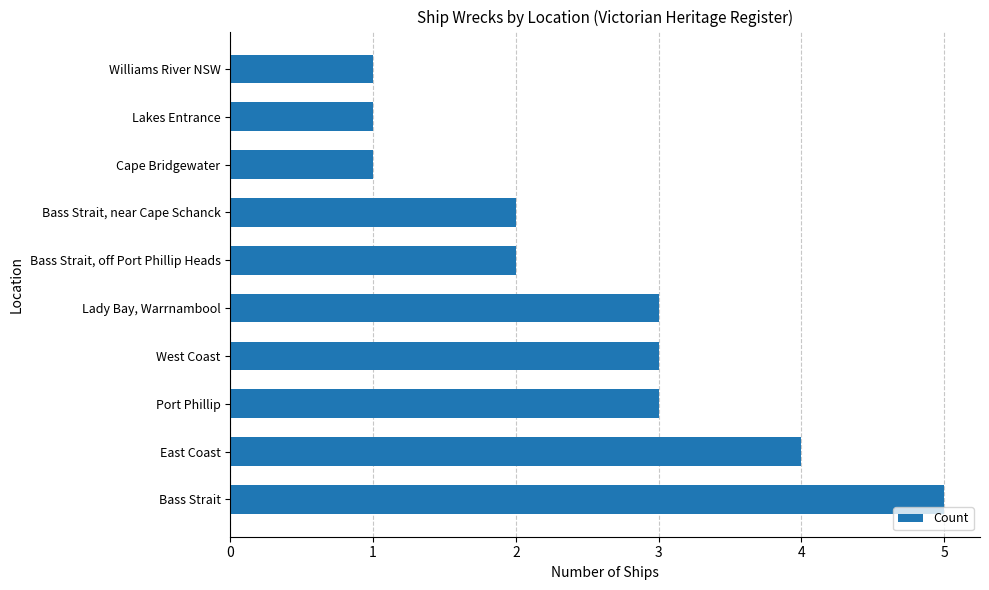

Which label corresponds to the largest value in the chart?

Bass Strait